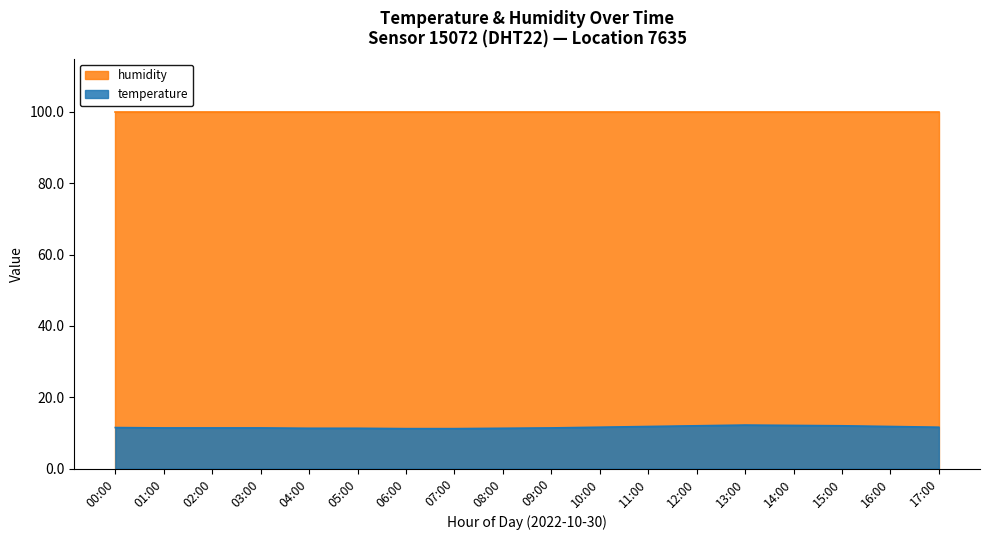

The value at 05:00 is 11.3. True or false?

True